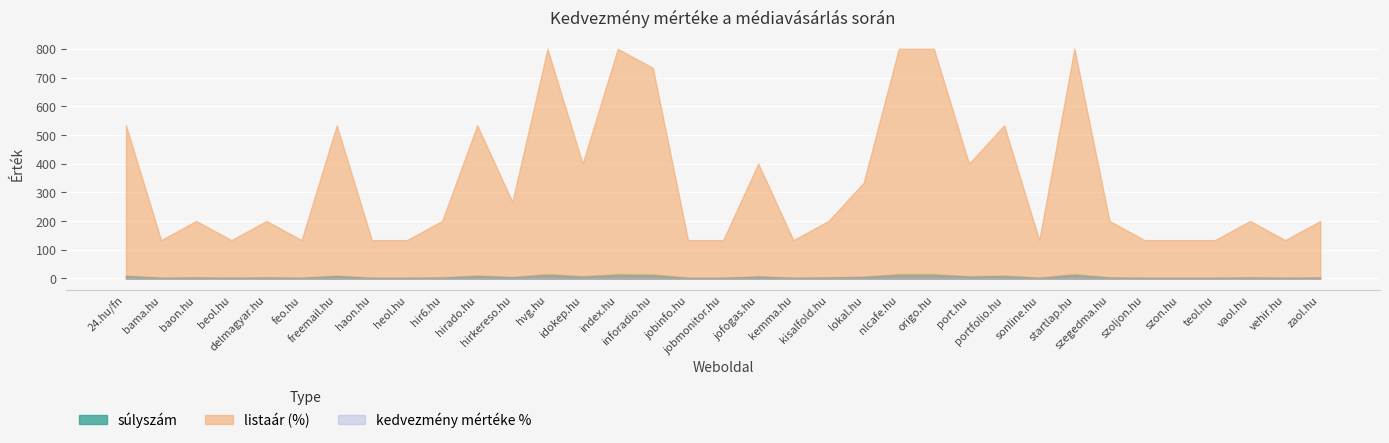

How many distinct data groups are displayed?

3